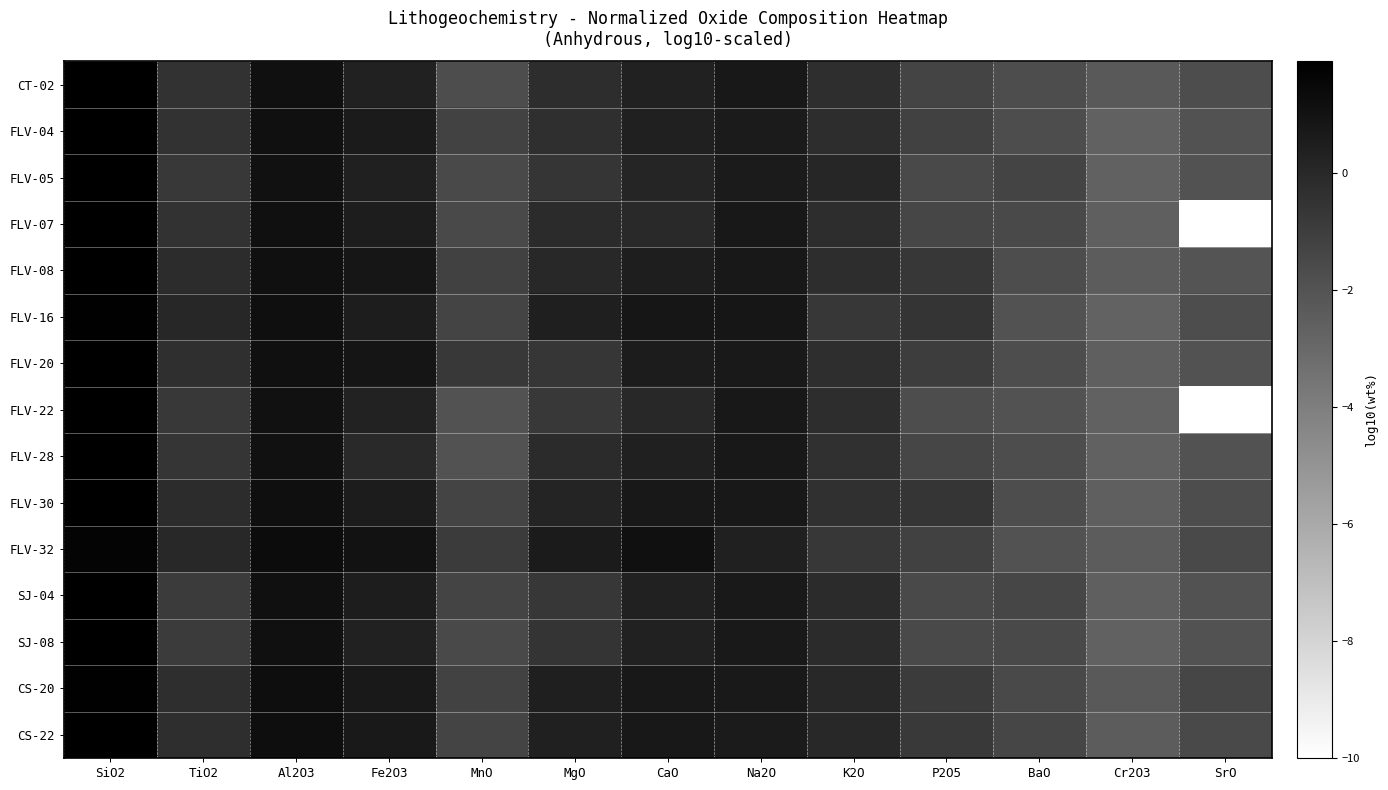

Count the number of categories in the chart.

13